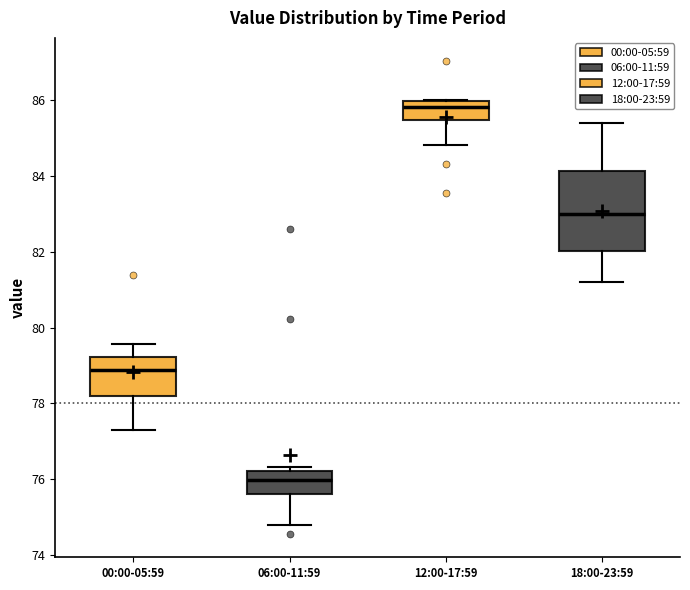

Where is the lower edge of the box for 06:00-11:59 on the y-axis? The values are not printed on the chart, so give them approximately, as read against the axis.

75.6